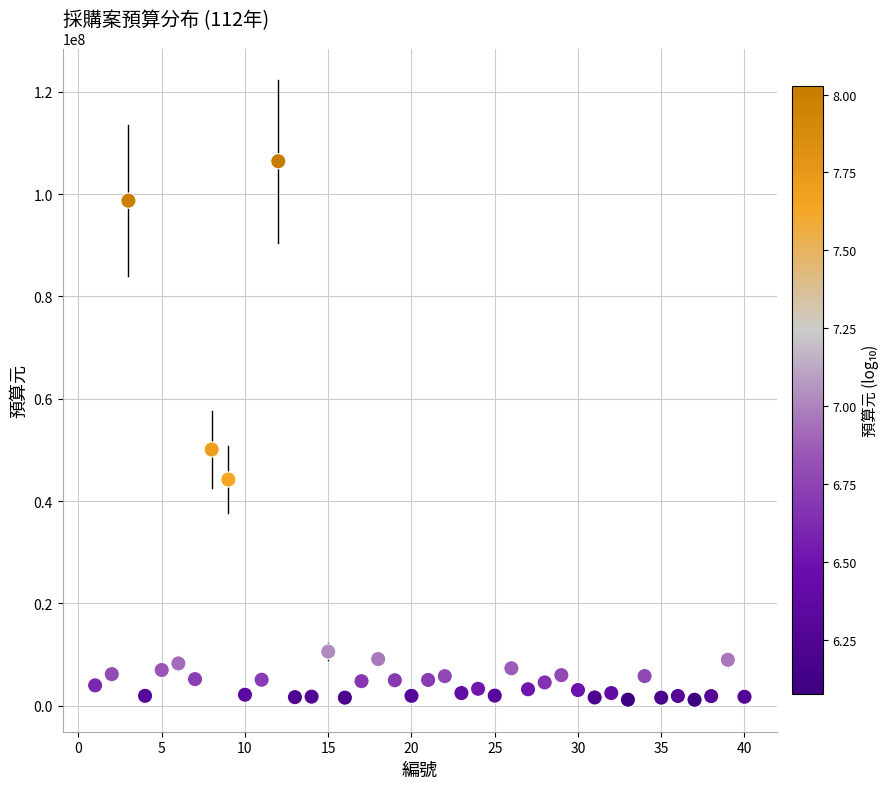

What Y value in the scatter plot is closest to 53799652?

50085000